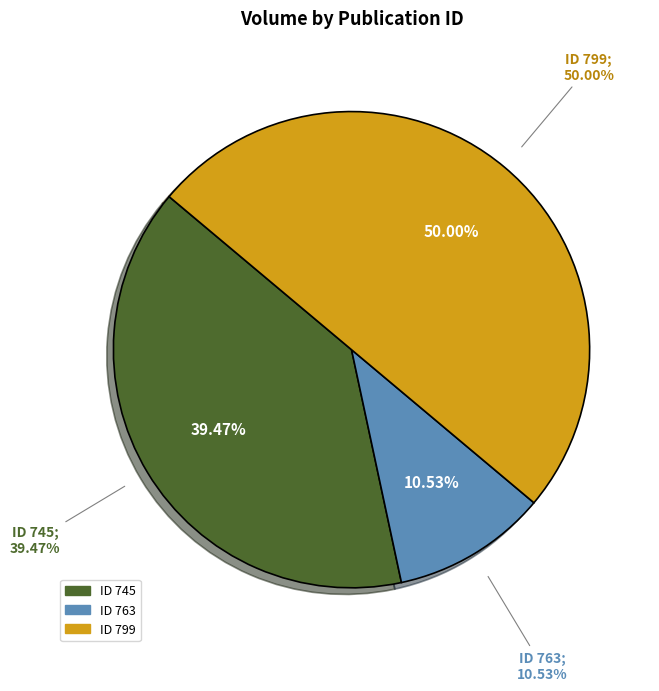

True or false: 745 accounts for 39% of the total.

True